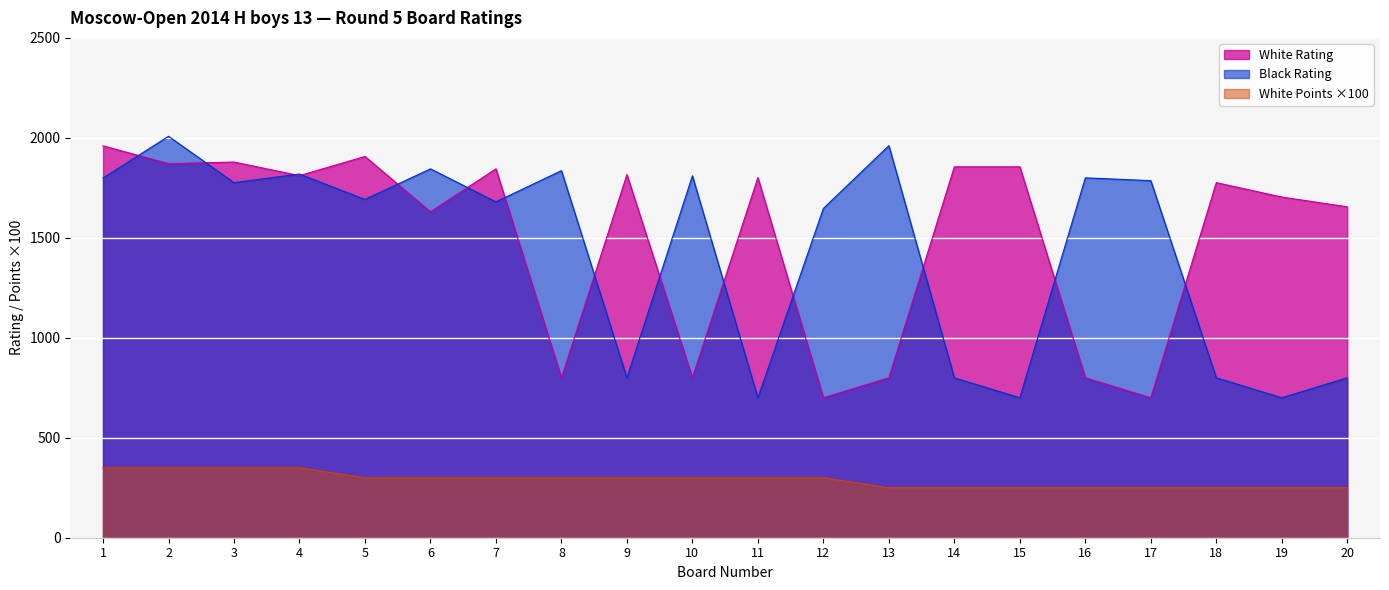

At which label does White Rating first exceed 1801?

1